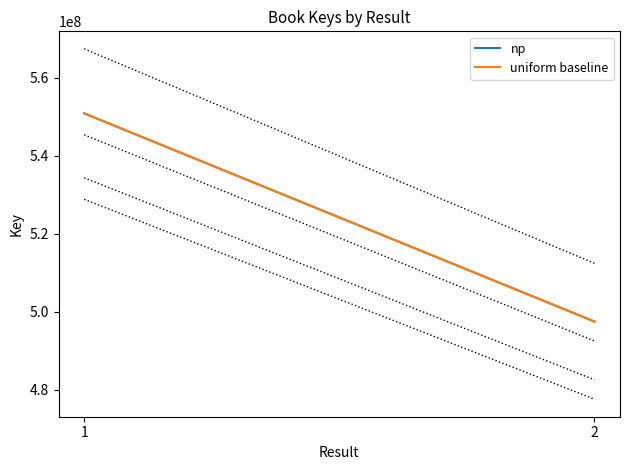

What is the difference between the maximum and minimum values in the uniform baseline series?

53349381